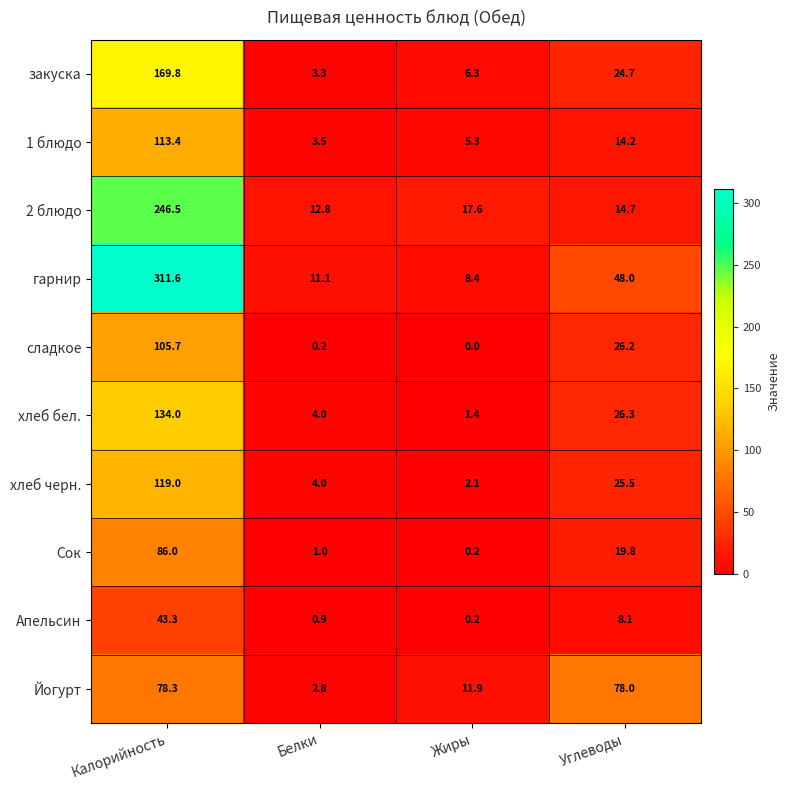

At which label does 1 блюдо first exceed 14?

Калорийность